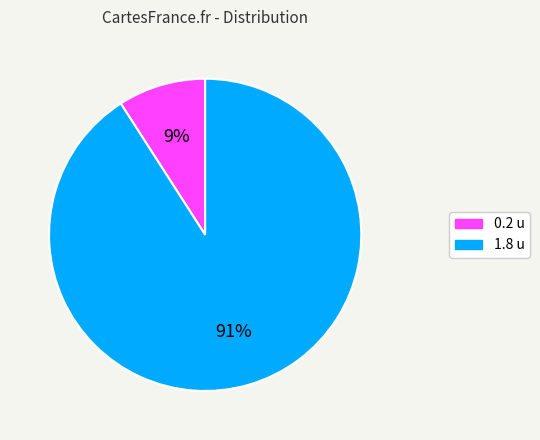

Rank the categories by value from lowest to highest.

0.2 u, 1.8 u